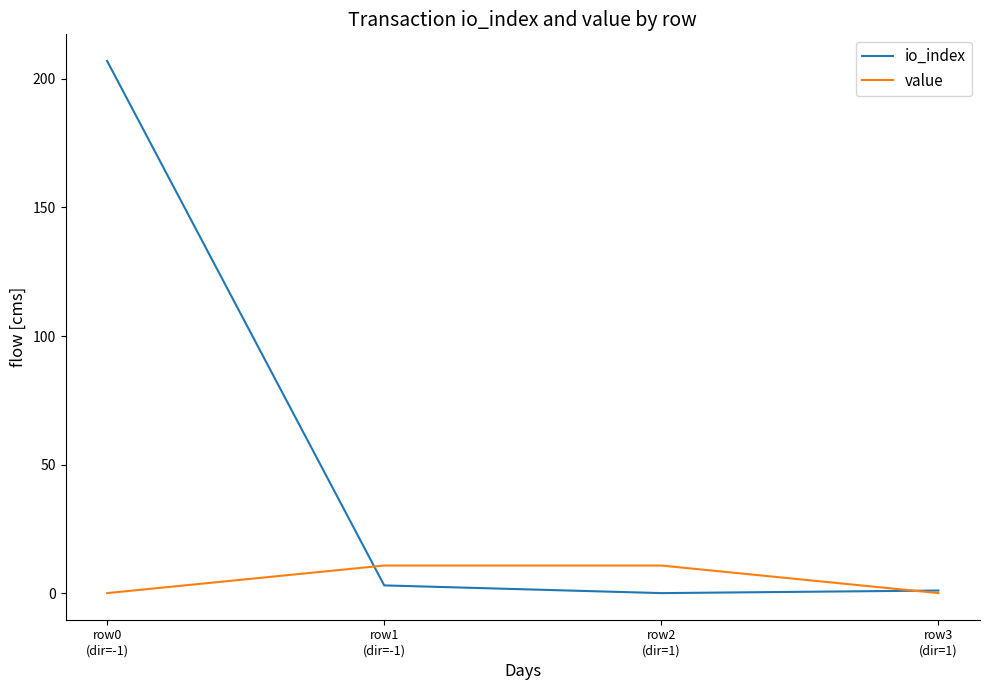

What is the maximum value shown in the chart?

207.0